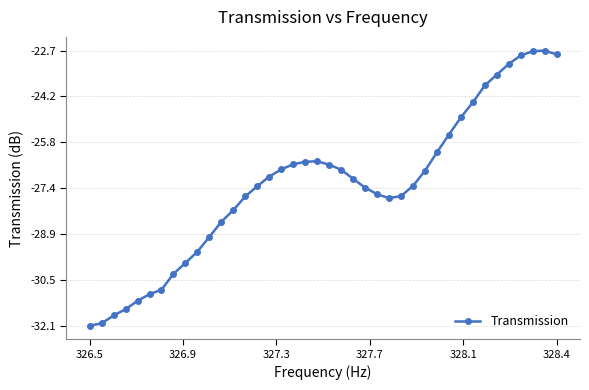

What is the minimum value shown in the chart?

-32.1